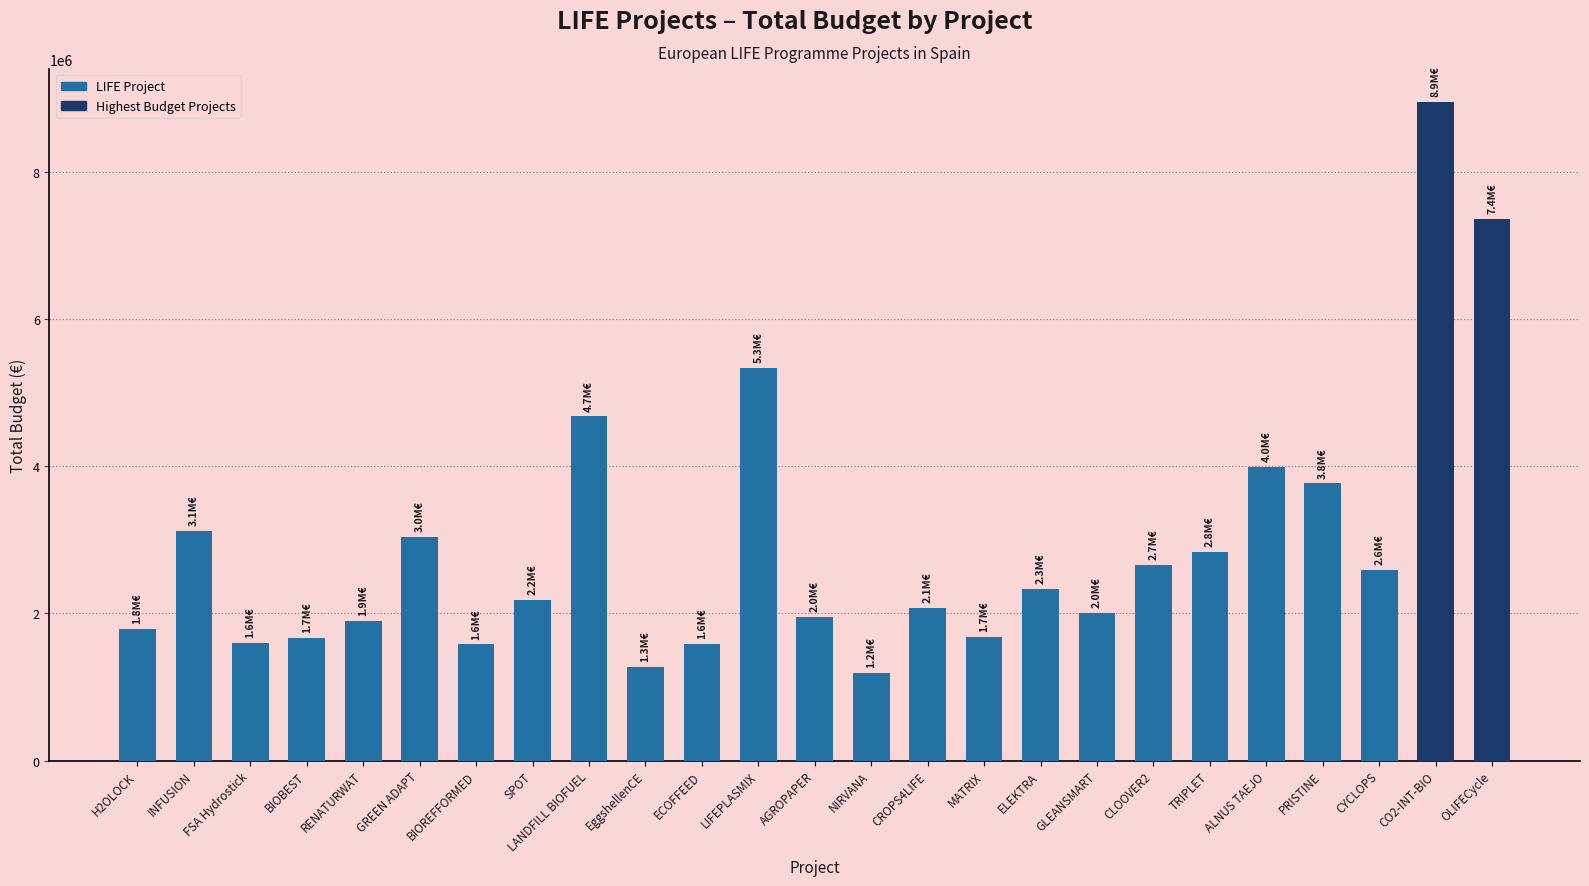

Count the number of data series in this chart.

1